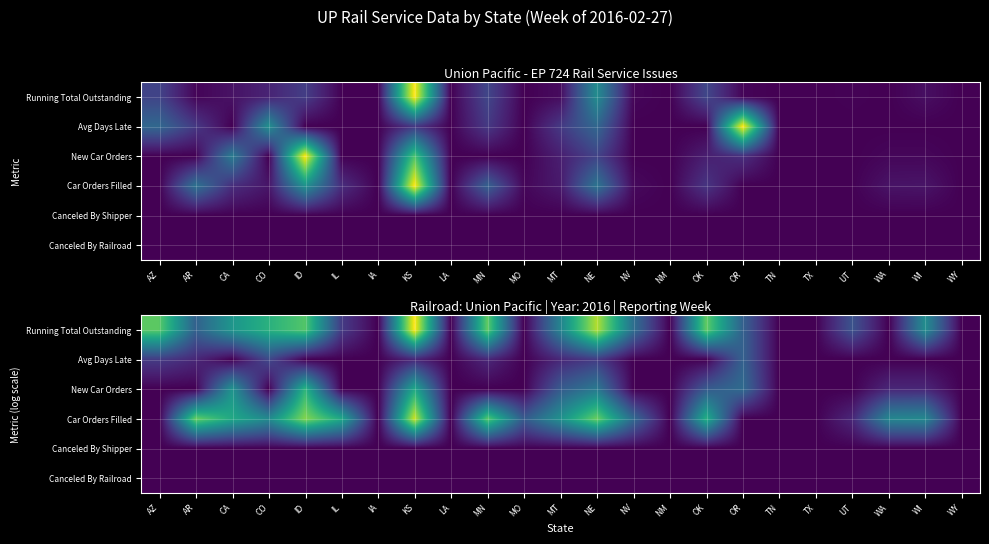

The value of Running Total Outstanding at IL is 1.1. True or false?

True